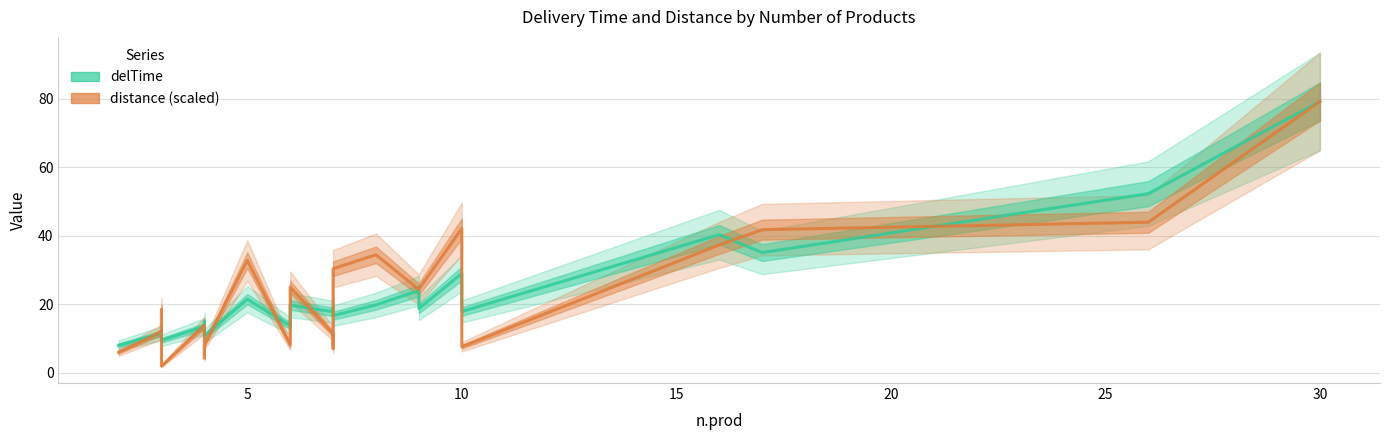

True or false: delTime has more than 0 points higher than both neighbors.

True